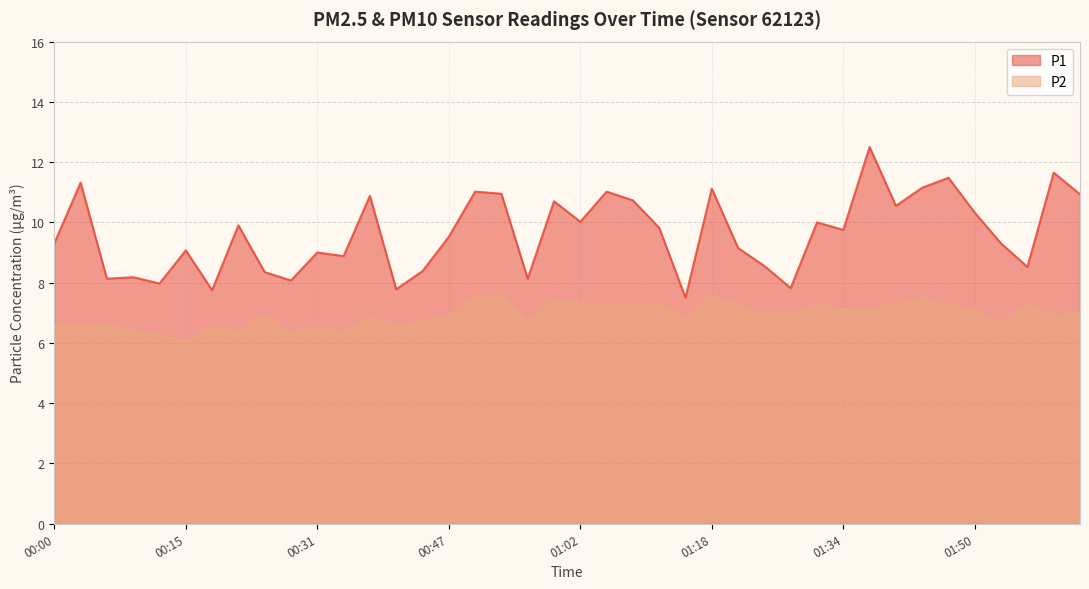

What is the average value of the P2 series?

6.9